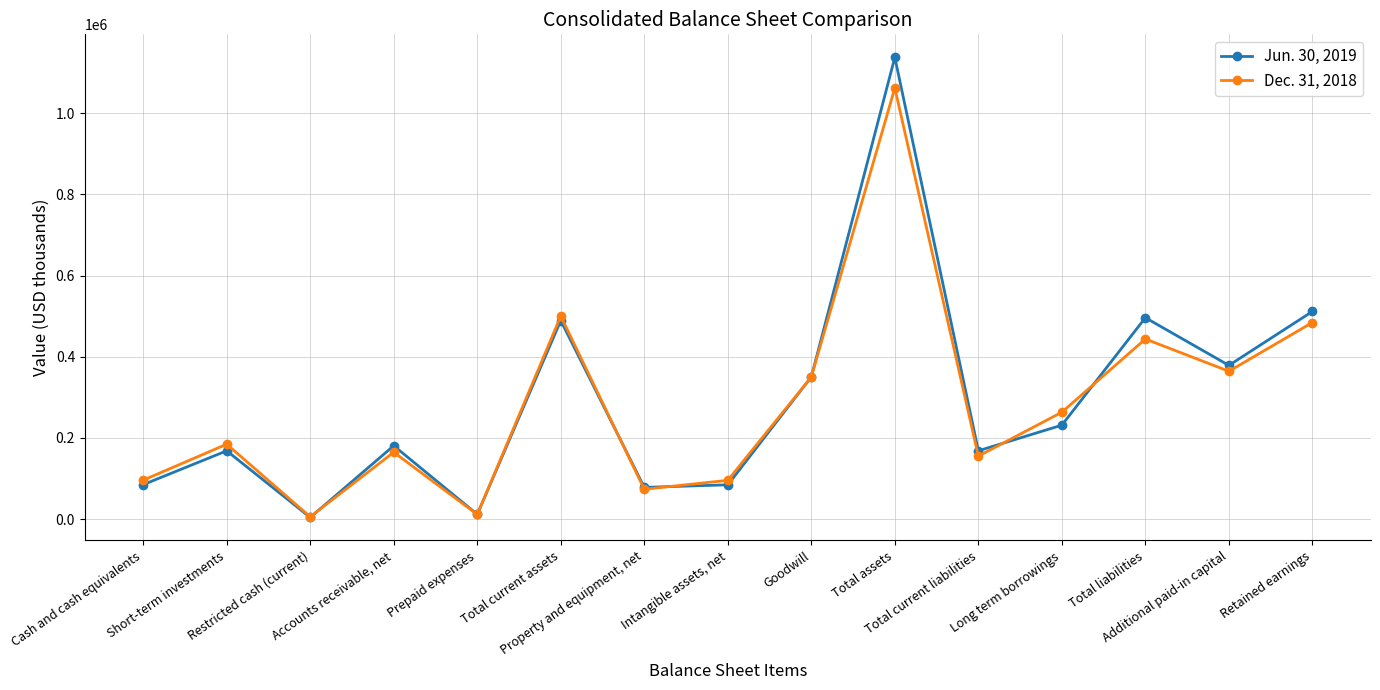

Where is Jun. 30, 2019 nearest to the value 570782?

Retained earnings